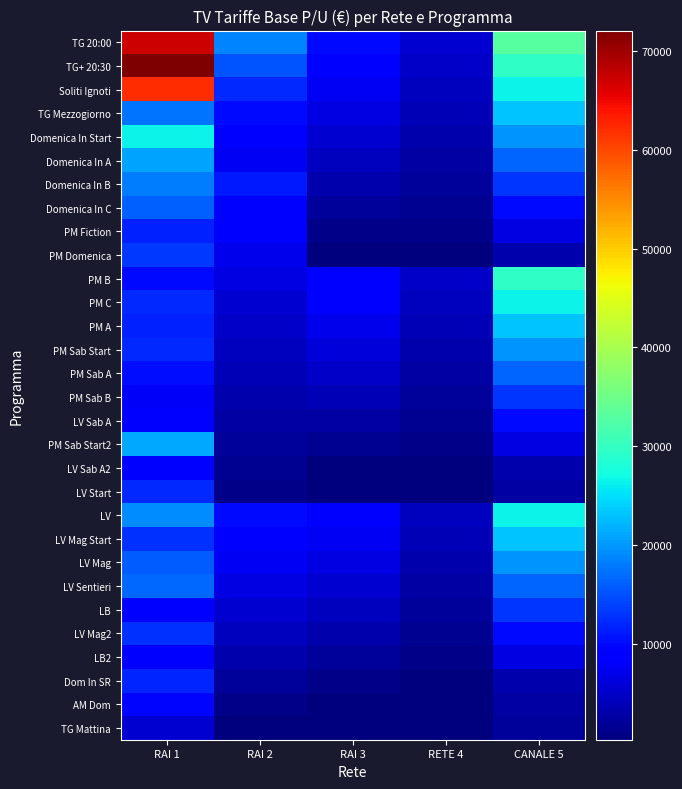

Reading right to left, transcribe all the data shown in this chart.

TG 20:00: CANALE 5=33000	RETE 4=5500	RAI 3=9900	RAI 2=18700	RAI 1=67100
TG+ 20:30: CANALE 5=29700	RETE 4=4950	RAI 3=8800	RAI 2=15400	RAI 1=72050
Soliti Ignoti: CANALE 5=26400	RETE 4=4400	RAI 3=7700	RAI 2=12100	RAI 1=62150
TG Mezzogiorno: CANALE 5=23100	RETE 4=3850	RAI 3=6600	RAI 2=9900	RAI 1=17490
Domenica In Start: CANALE 5=19800	RETE 4=3300	RAI 3=5500	RAI 2=8800	RAI 1=26400
Domenica In A: CANALE 5=16500	RETE 4=2750	RAI 3=4400	RAI 2=7700	RAI 1=20900
Domenica In B: CANALE 5=13200	RETE 4=2200	RAI 3=3300	RAI 2=11000	RAI 1=18150
Domenica In C: CANALE 5=9900	RETE 4=1650	RAI 3=2200	RAI 2=9350	RAI 1=16060
PM Fiction: CANALE 5=6600	RETE 4=1100	RAI 3=1100	RAI 2=8250	RAI 1=11660
PM Domenica: CANALE 5=3300	RETE 4=550	RAI 3=550	RAI 2=7150	RAI 1=13310
PM B: CANALE 5=29700	RETE 4=4950	RAI 3=9350	RAI 2=6600	RAI 1=10120
PM C: CANALE 5=26400	RETE 4=4400	RAI 3=8250	RAI 2=5500	RAI 1=12100
PM A: CANALE 5=23100	RETE 4=3850	RAI 3=7150	RAI 2=4950	RAI 1=11770
PM Sab Start: CANALE 5=19800	RETE 4=3300	RAI 3=6050	RAI 2=4400	RAI 1=12100
PM Sab A: CANALE 5=16500	RETE 4=2750	RAI 3=4950	RAI 2=3850	RAI 1=10340
PM Sab B: CANALE 5=13200	RETE 4=2200	RAI 3=3850	RAI 2=3300	RAI 1=8030
LV Sab A: CANALE 5=9900	RETE 4=1650	RAI 3=2750	RAI 2=2750	RAI 1=8800
PM Sab Start2: CANALE 5=6600	RETE 4=1100	RAI 3=1650	RAI 2=2200	RAI 1=21087
LV Sab A2: CANALE 5=3300	RETE 4=550	RAI 3=550	RAI 2=1650	RAI 1=8800
LV Start: CANALE 5=2750	RETE 4=440	RAI 3=440	RAI 2=1100	RAI 1=12320
LV: CANALE 5=26400	RETE 4=4400	RAI 3=8800	RAI 2=9900	RAI 1=19250
LV Mag Start: CANALE 5=23100	RETE 4=3850	RAI 3=7700	RAI 2=8800	RAI 1=12870
LV Mag: CANALE 5=19800	RETE 4=3300	RAI 3=6600	RAI 2=7700	RAI 1=15840
LV Sentieri: CANALE 5=16500	RETE 4=2750	RAI 3=5500	RAI 2=6600	RAI 1=16720
LB: CANALE 5=13200	RETE 4=2200	RAI 3=4400	RAI 2=5500	RAI 1=8360
LV Mag2: CANALE 5=9900	RETE 4=1650	RAI 3=3300	RAI 2=4400	RAI 1=12870
LB2: CANALE 5=6600	RETE 4=1100	RAI 3=2200	RAI 2=3300	RAI 1=8360
Dom In SR: CANALE 5=3300	RETE 4=550	RAI 3=1100	RAI 2=2200	RAI 1=11880
AM Dom: CANALE 5=2750	RETE 4=440	RAI 3=440	RAI 2=1100	RAI 1=9680
TG Mattina: CANALE 5=2200	RETE 4=330	RAI 3=330	RAI 2=550	RAI 1=5500